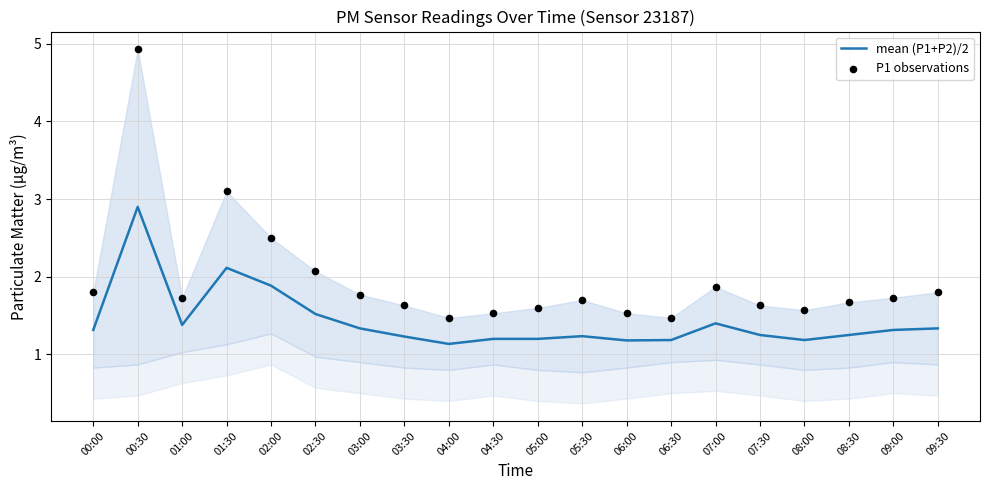

Which series contains the lowest Y value?

mean (P1+P2)/2